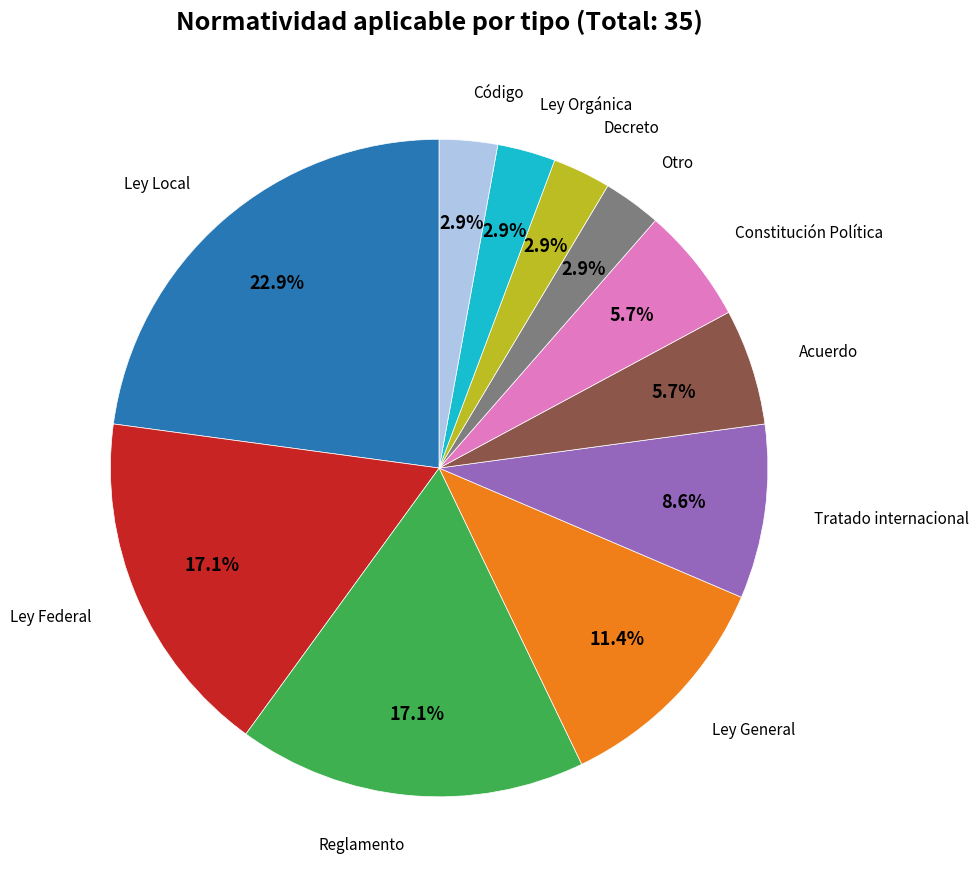

Is there any slice that represents more than half of the pie?

No